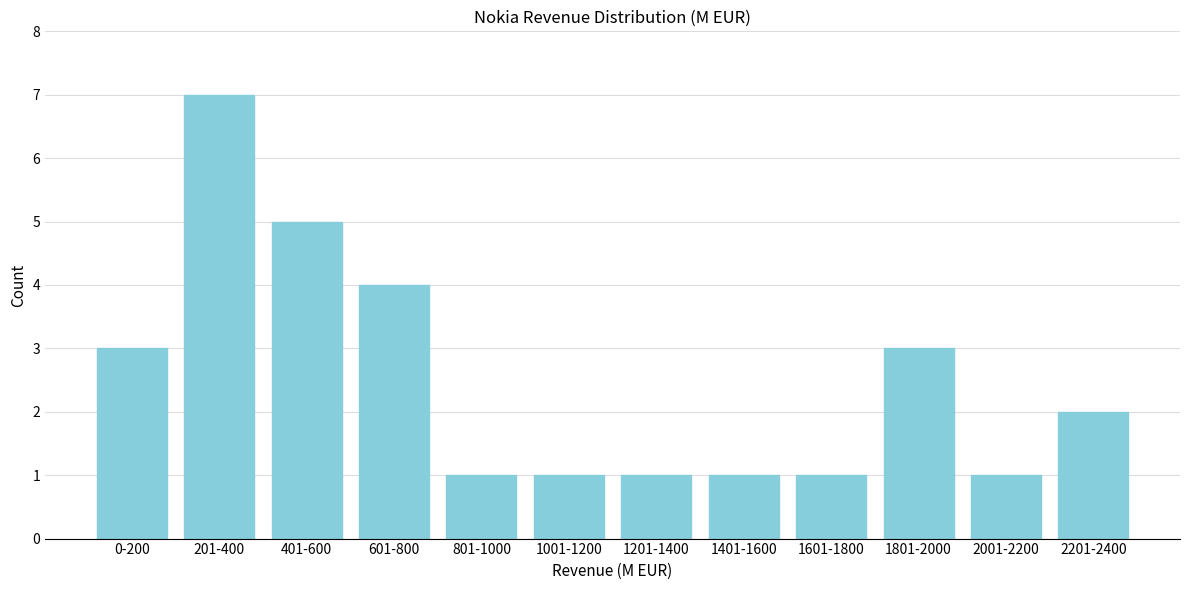

Reading left to right, extract all data points from this chart.

0-200=3	201-400=7	401-600=5	601-800=4	801-1000=1	1001-1200=1	1201-1400=1	1401-1600=1	1601-1800=1	1801-2000=3	2001-2200=1	2201-2400=2